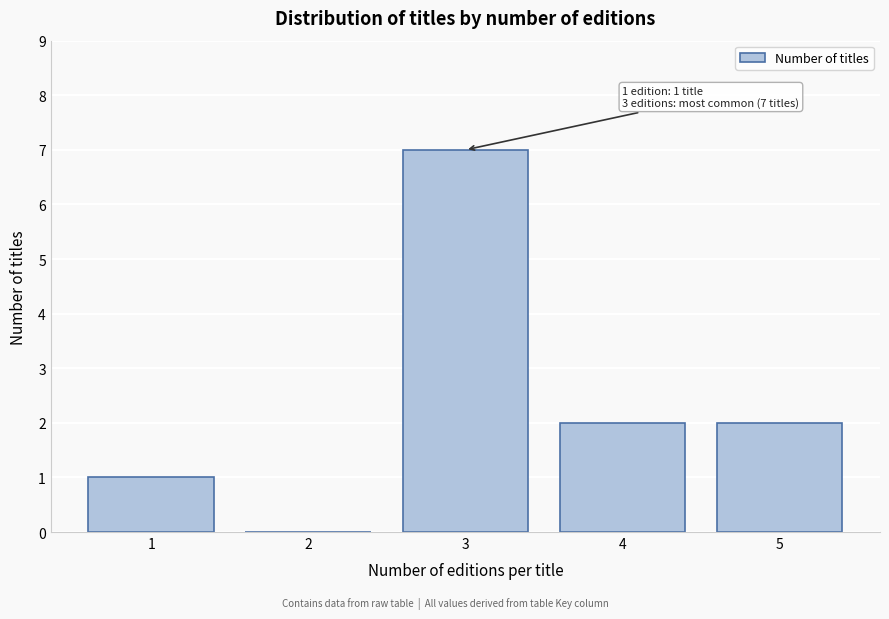

Which range on the x-axis has the tallest bar?

2.5 to 3.5